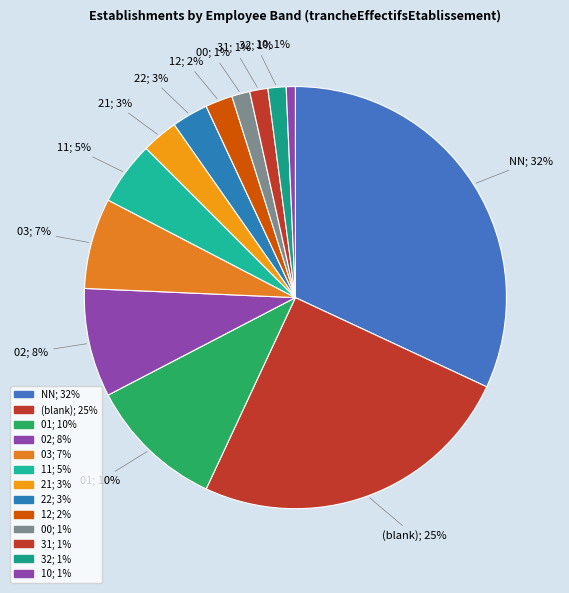

How many segments does this pie chart have?

13